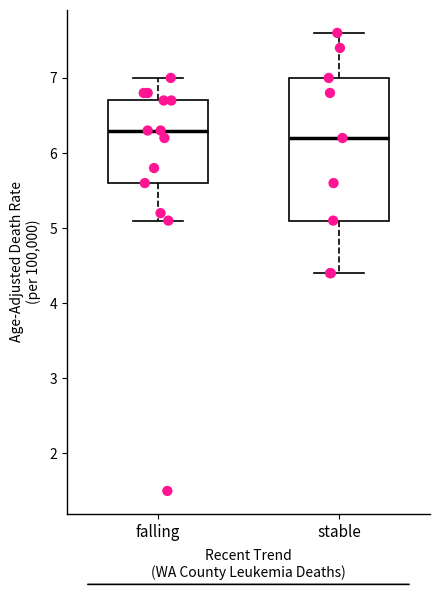

Reading left to right, read every box against the y-axis: the position of its median line, the range the box covers, and the ends of its whiskers. The values are not printed on the chart, so give them approximately, as read against the axis.

falling: median 6.3, box 5.6 to 6.7, whiskers 5.1 to 7.0
stable: median 6.2, box 5.1 to 7.0, whiskers 4.4 to 7.6